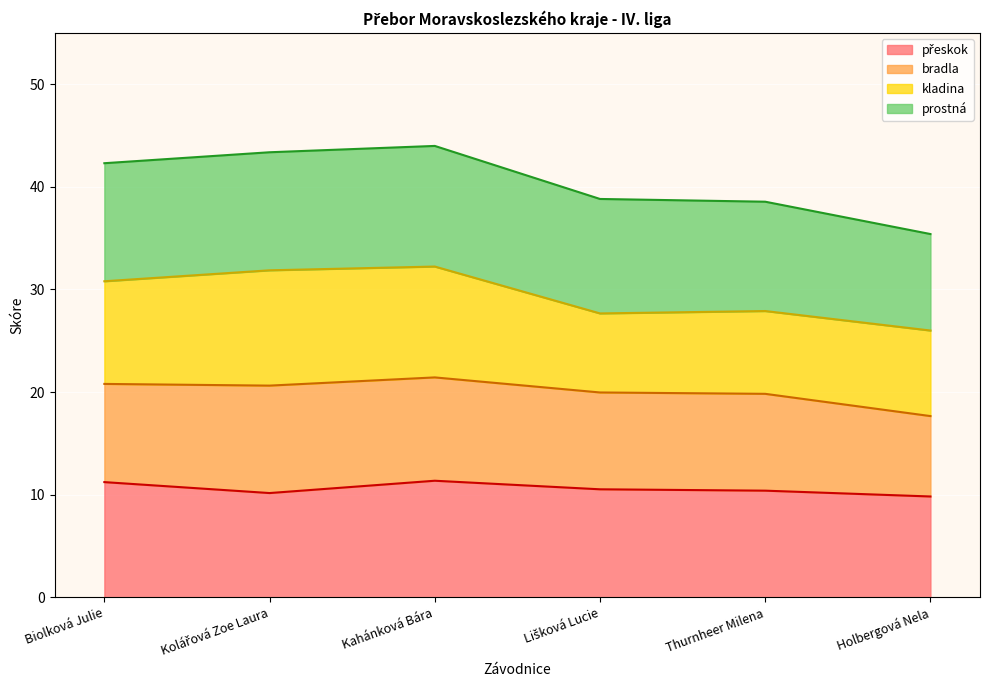

In prostná, how many points are higher than both neighbors (excluding endpoints)?

1